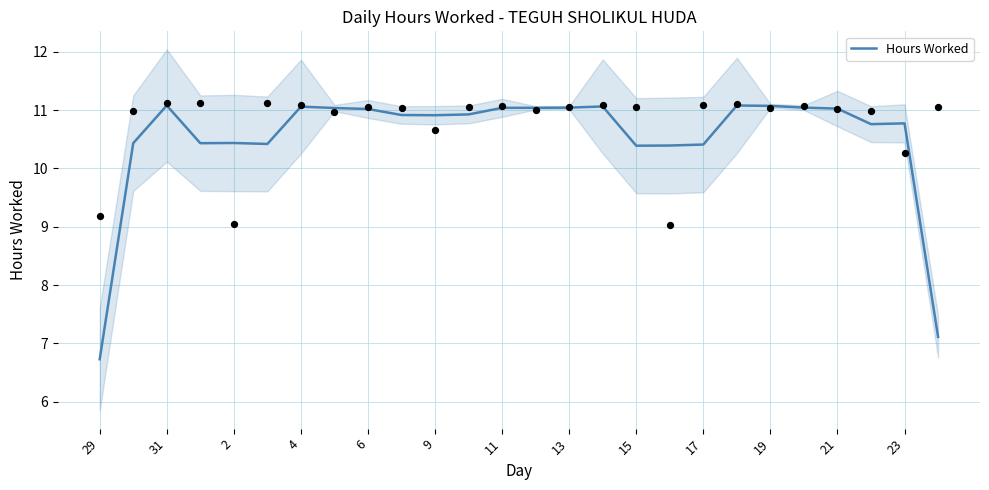

What is the highest value of the Hours Worked series?

11.1